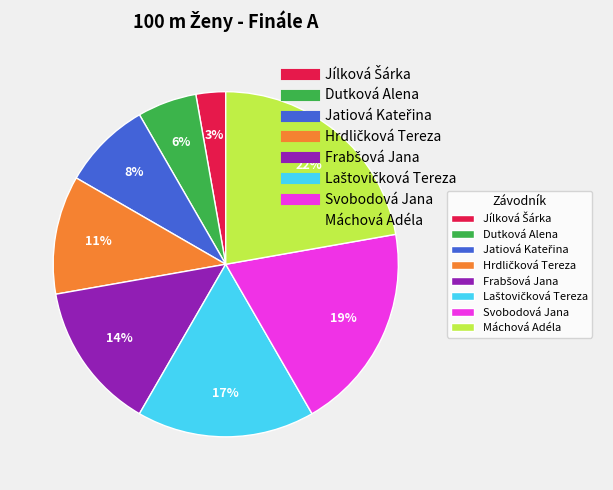

To the nearest percent, what is the average slice percentage?

12%